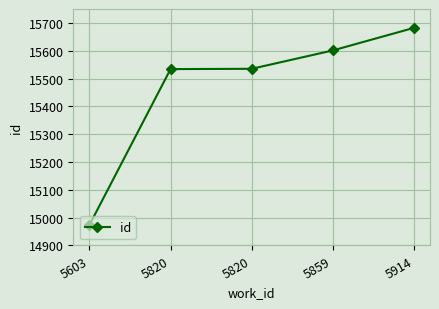

List the labels in order of value, smallest first.

5603, 5820, 5820, 5859, 5914